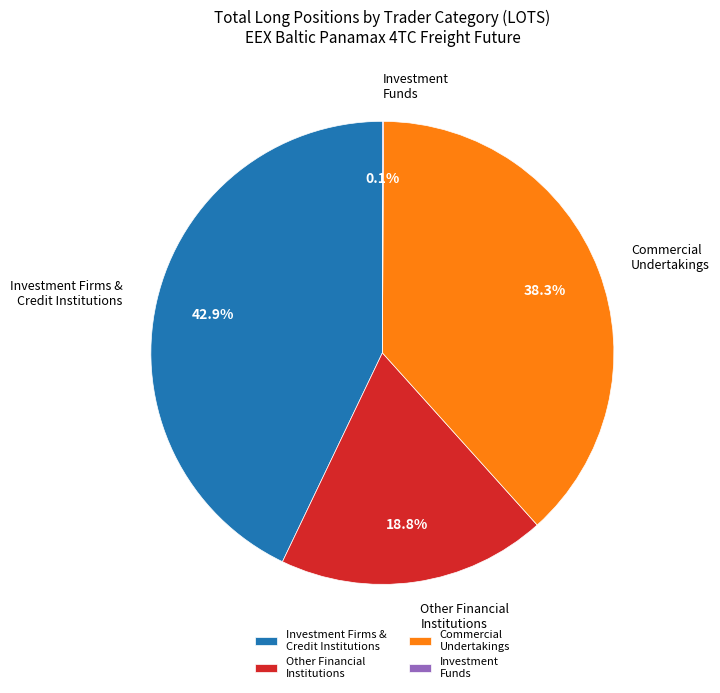

Is there a majority slice in this chart?

No